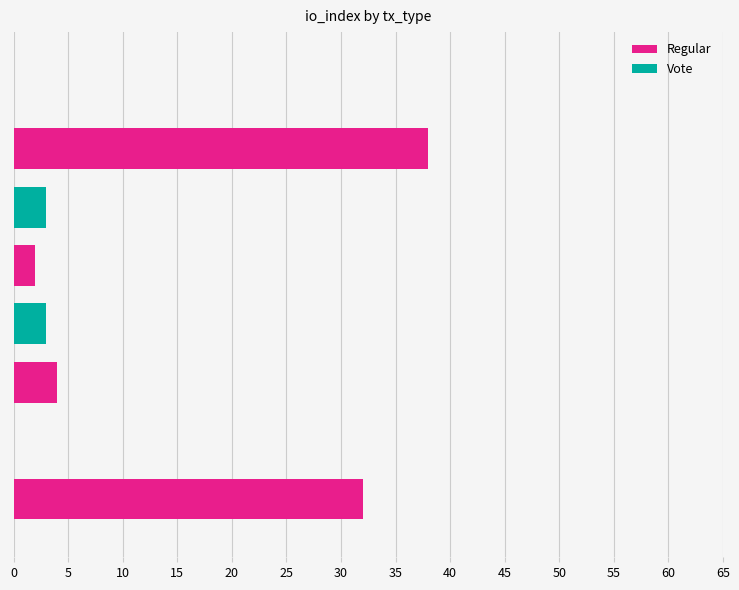

What is the sum of all Regular values?

76